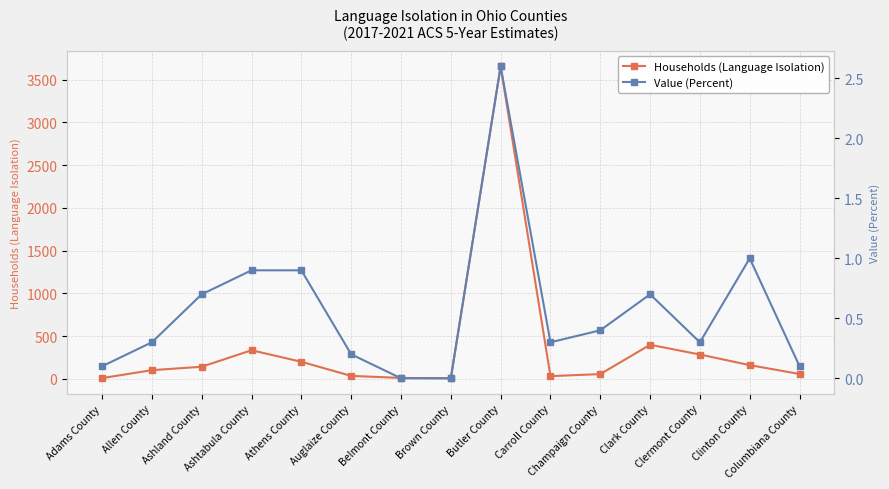

True or false: Households (Language Isolation) has a value of 285.0 at Clermont County.

True